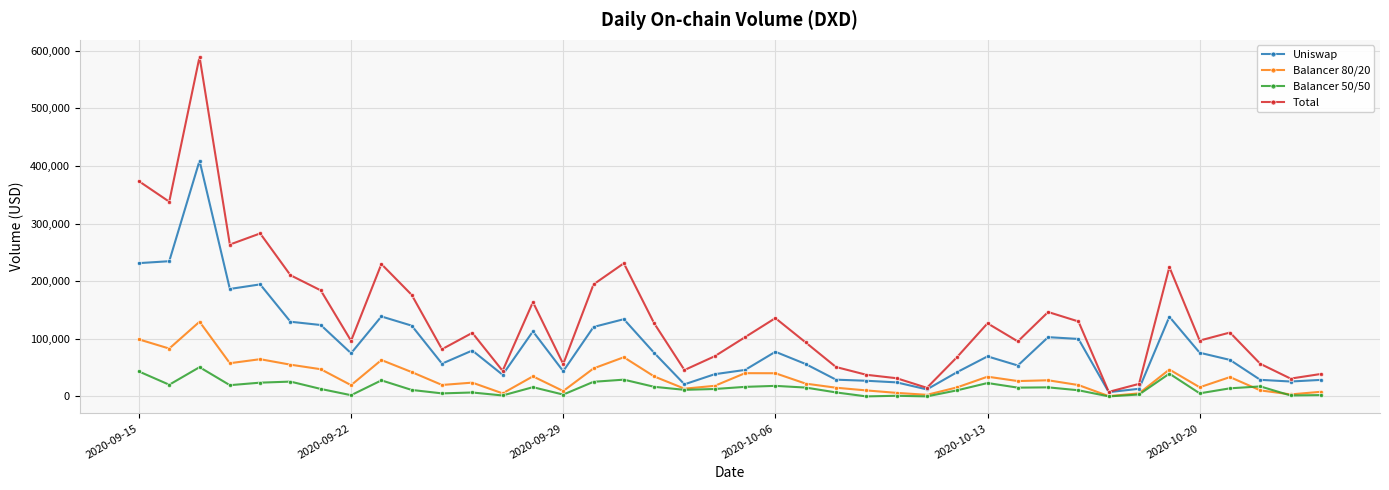

Rank the series by their maximum value, from highest to lowest.

Total, Uniswap, Balancer 80/20, Balancer 50/50